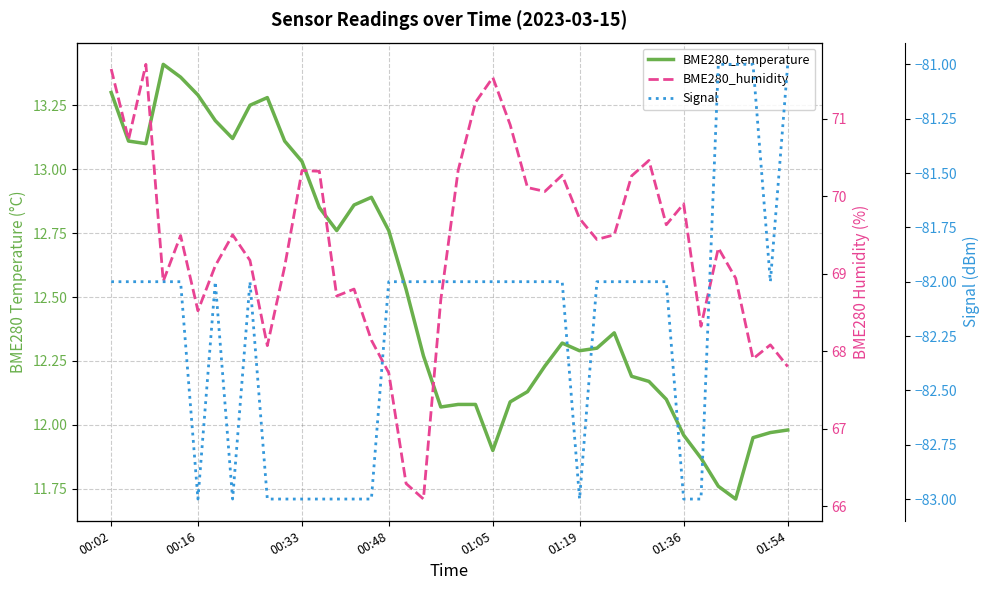

At which category is the sum across all series the highest?

00:02